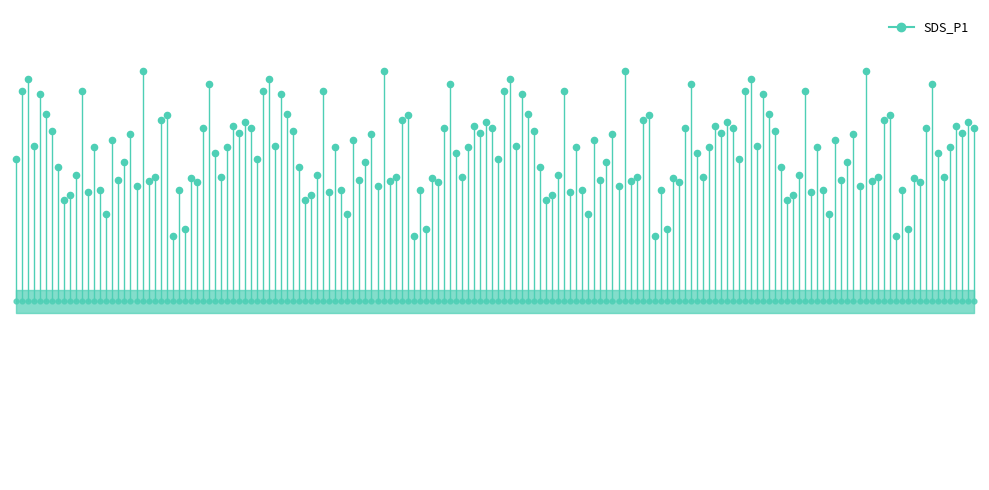

What is the change in value from −20 to 0?

+3.6